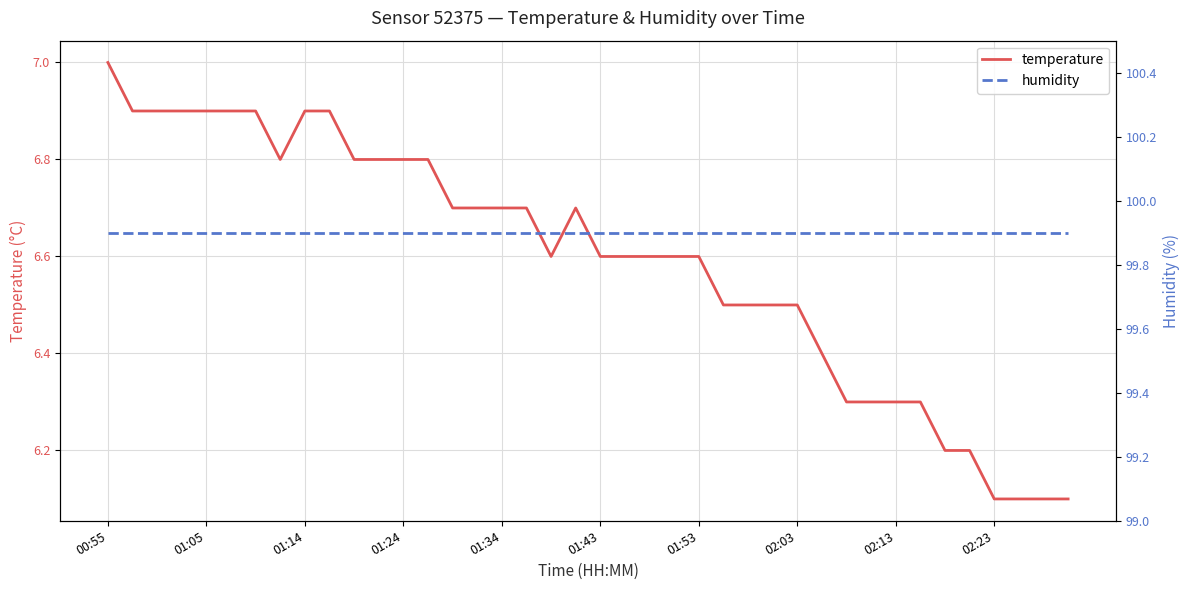

Reading left to right, extract all data points from this chart.

temperature: 7.0	6.9	6.9	6.9	6.9	6.9	6.9	6.8	6.9	6.9	6.8	6.8	6.8	6.8	6.7	6.7	6.7	6.7	6.6	6.7	6.6	6.6	6.6	6.6	6.6	6.5	6.5	6.5	6.5	6.4	6.3	6.3	6.3	6.3	6.2	6.2	6.1	6.1	6.1	6.1
humidity: 99.9	99.9	99.9	99.9	99.9	99.9	99.9	99.9	99.9	99.9	99.9	99.9	99.9	99.9	99.9	99.9	99.9	99.9	99.9	99.9	99.9	99.9	99.9	99.9	99.9	99.9	99.9	99.9	99.9	99.9	99.9	99.9	99.9	99.9	99.9	99.9	99.9	99.9	99.9	99.9